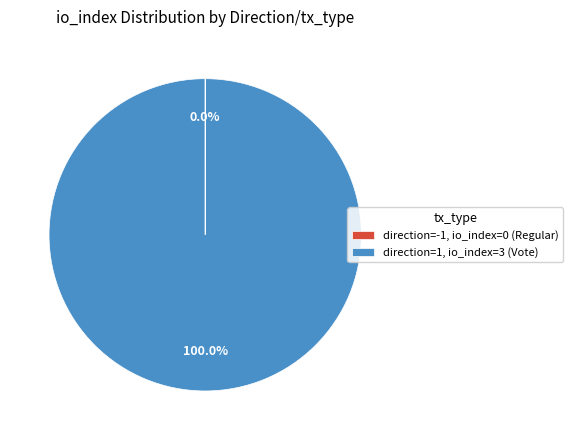

Which slice is the largest?

direction=1, io_index=3 (Vote)